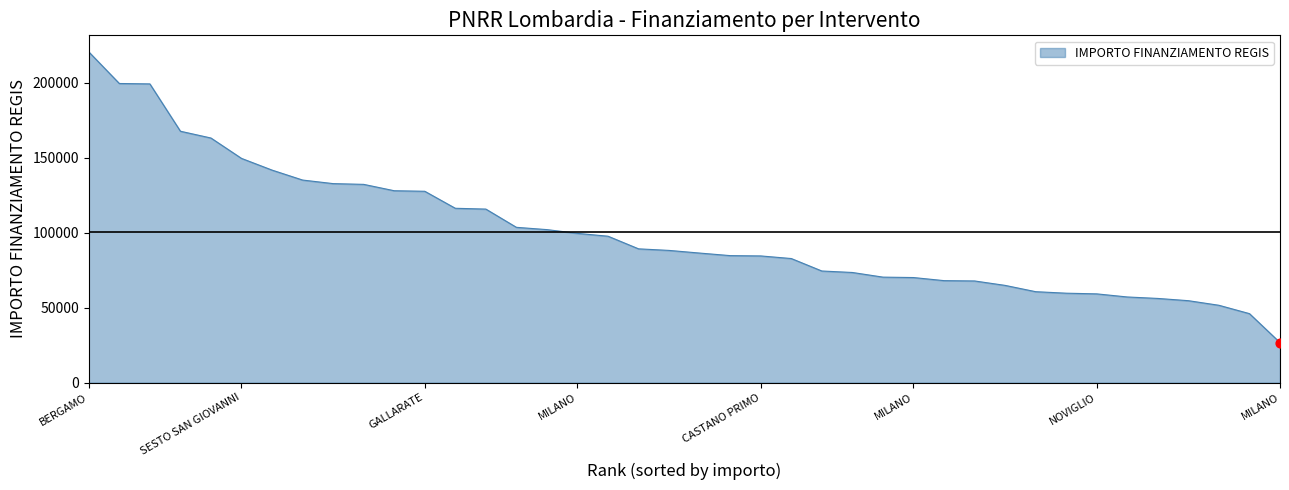

What is the smallest value displayed?

26730.0